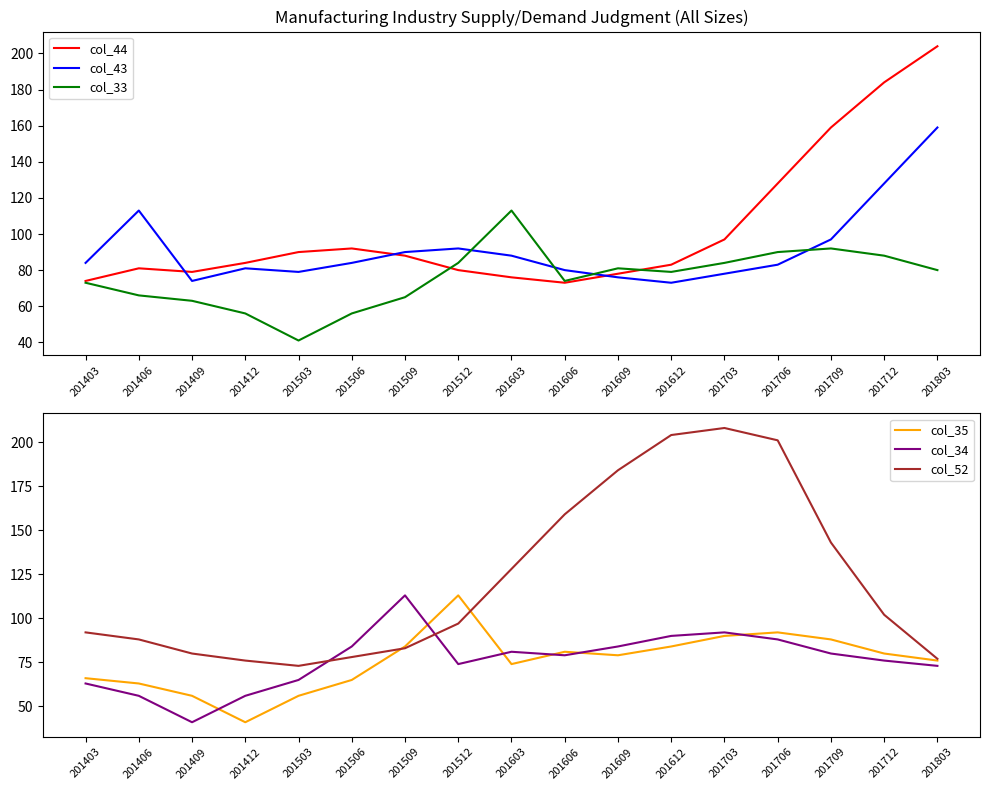

What are all the series names shown in the legend?

col_44, col_43, col_33, col_35, col_34, col_52